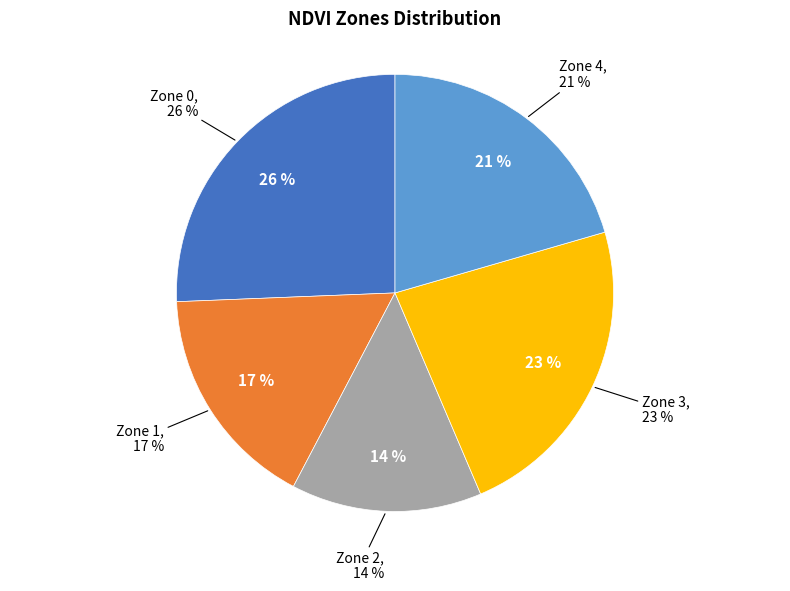

Rank the categories by value from highest to lowest.

Zone 0, Zone 3, Zone 4, Zone 1, Zone 2